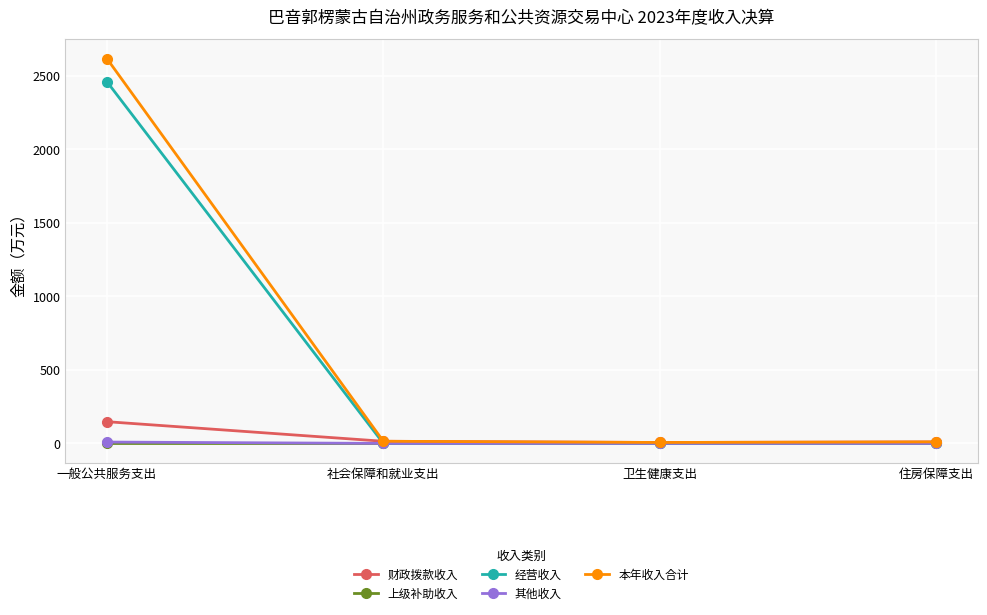

True or false: 经营收入 has a value of 0.0 at 社会保障和就业支出.

True